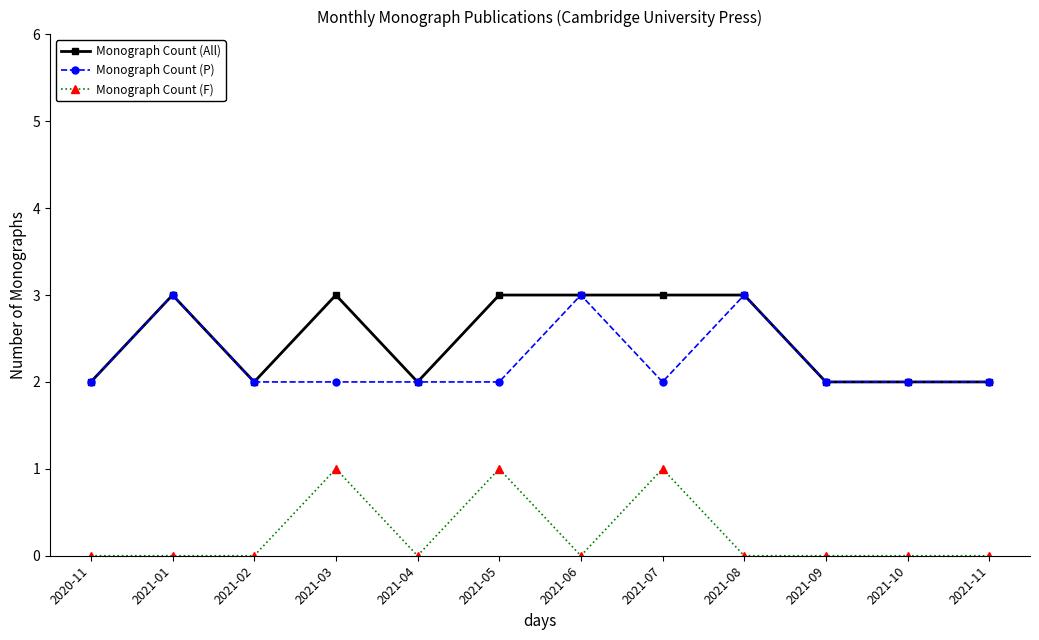

How many Monograph Count (F) values are between 0 and 1?

12